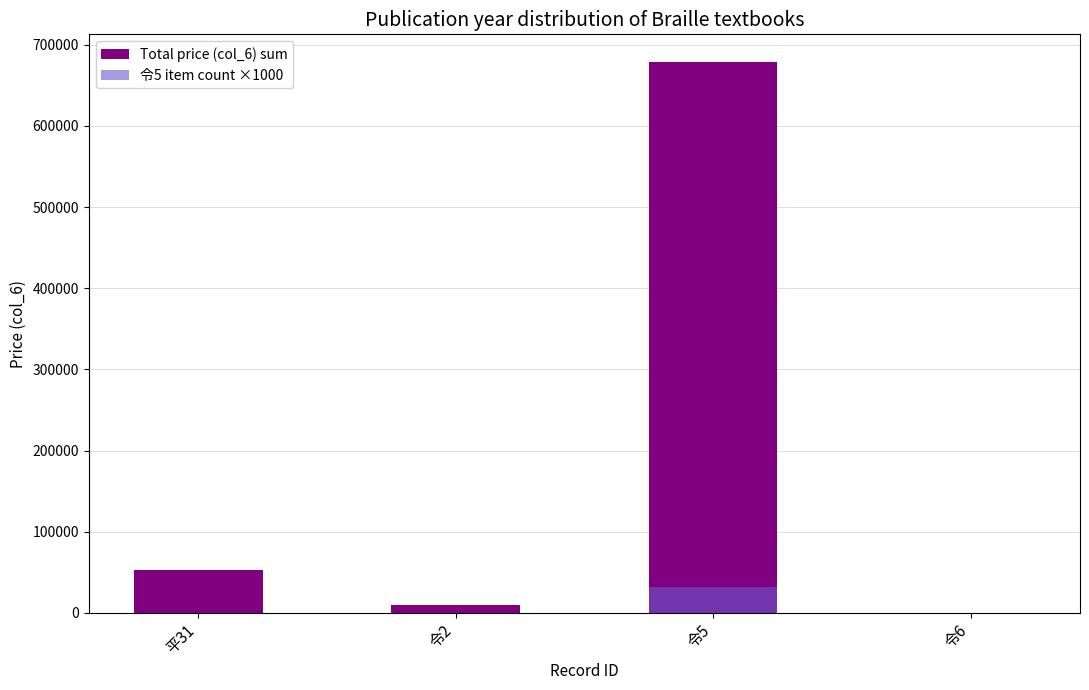

True or false: Total price (col_6) sum has a value of 387717 at 令6.

False